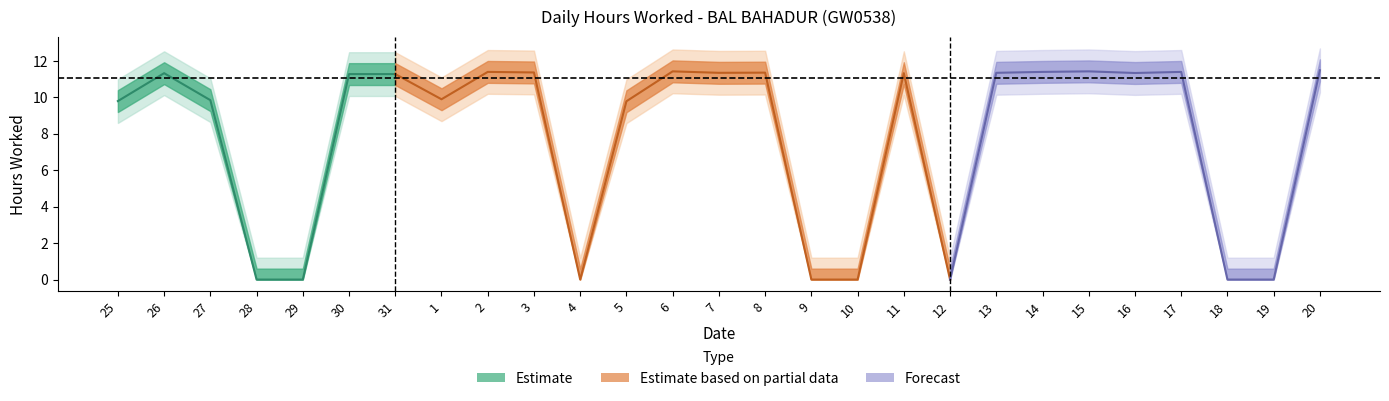

Which category has the lowest value across all series?

28